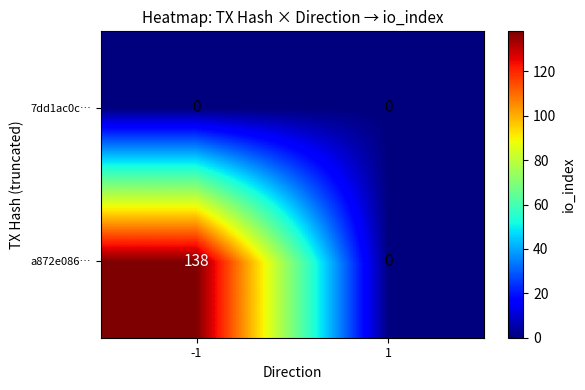

List the series in order of their peak value, highest first.

a872e086…, 7dd1ac0c…